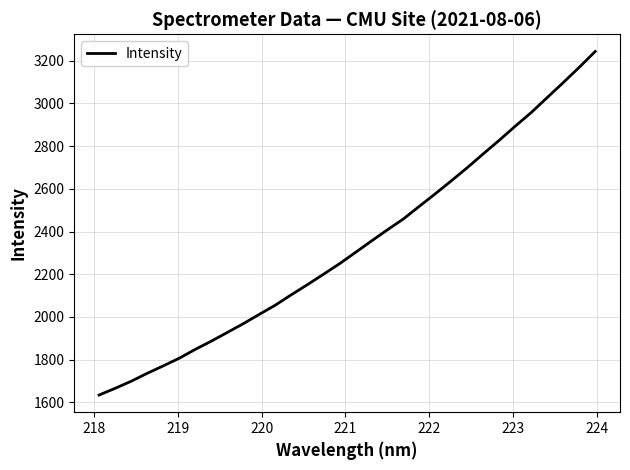

What is the maximum value shown in the chart?

3243.3